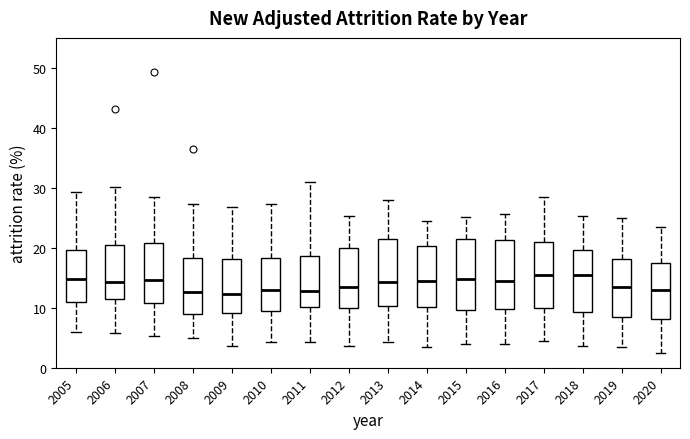

Where does the median line of the box at x = 2016 sit on the y-axis? The values are not printed on the chart, so give them approximately, as read against the axis.

14